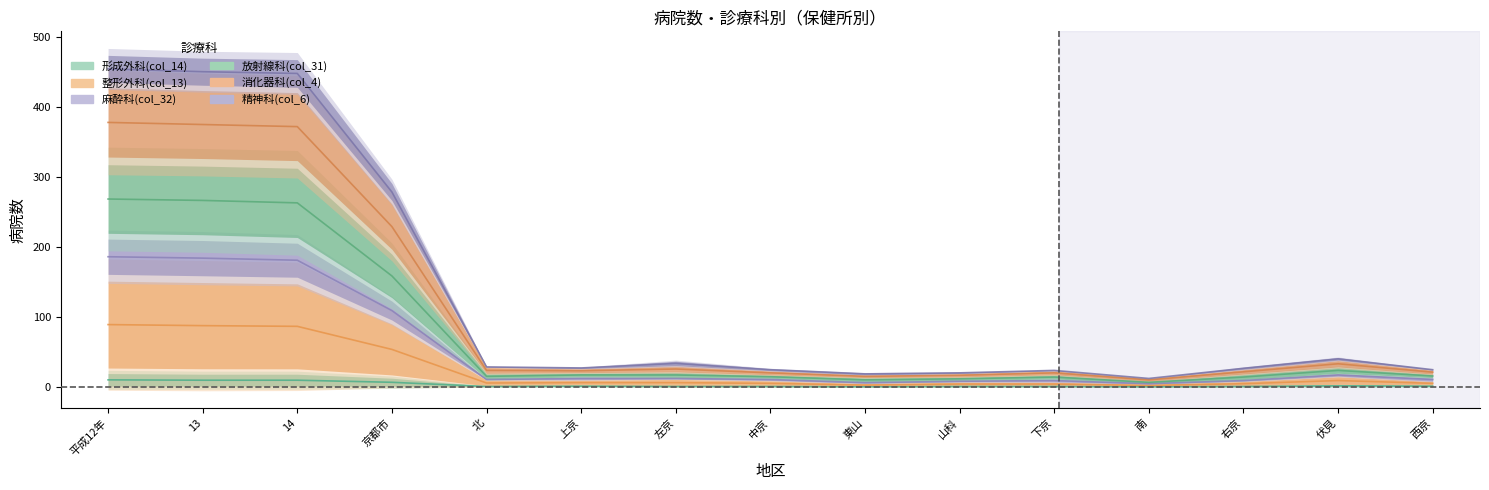

What position from the right is 左京?

9